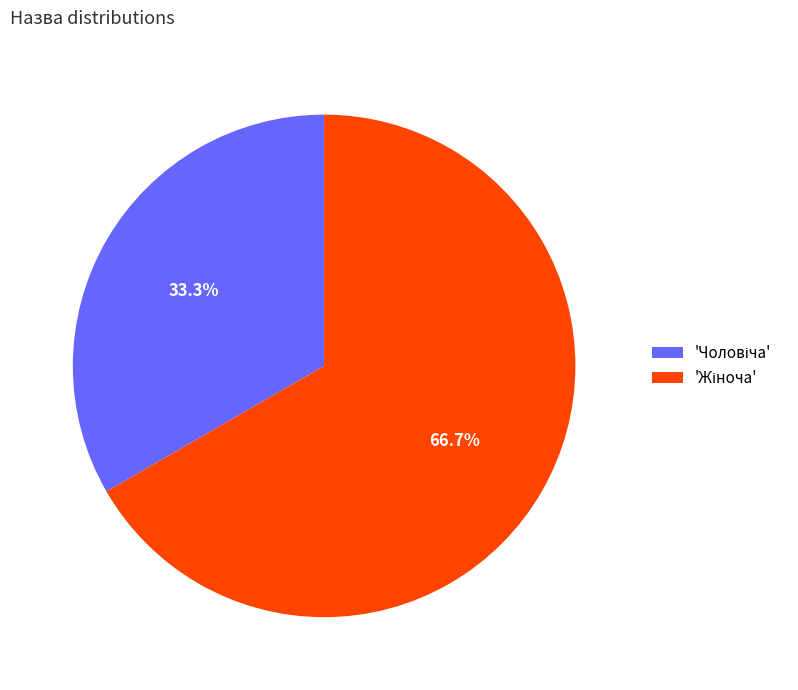

Is there any slice that represents more than half of the pie?

Yes